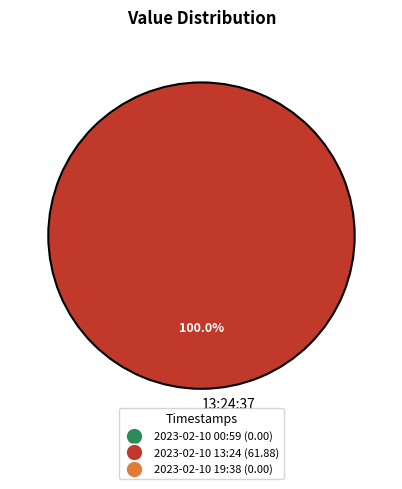

How many slices are in this pie chart?

1